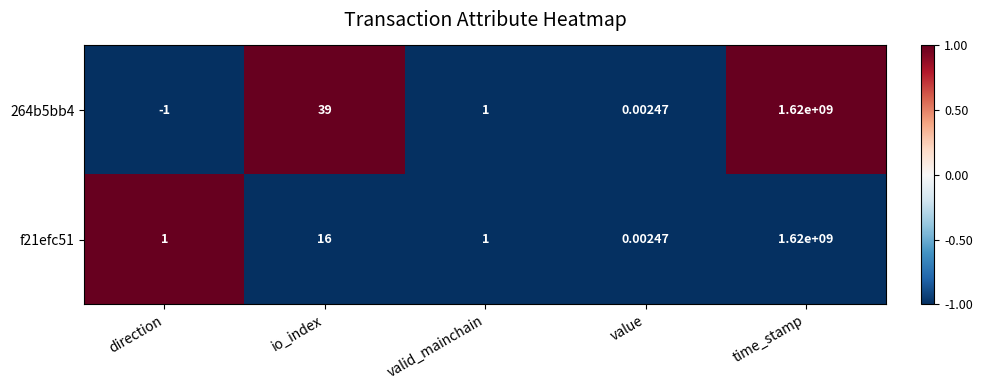

Which series changed the most between direction and valid_mainchain?

264b5bb4